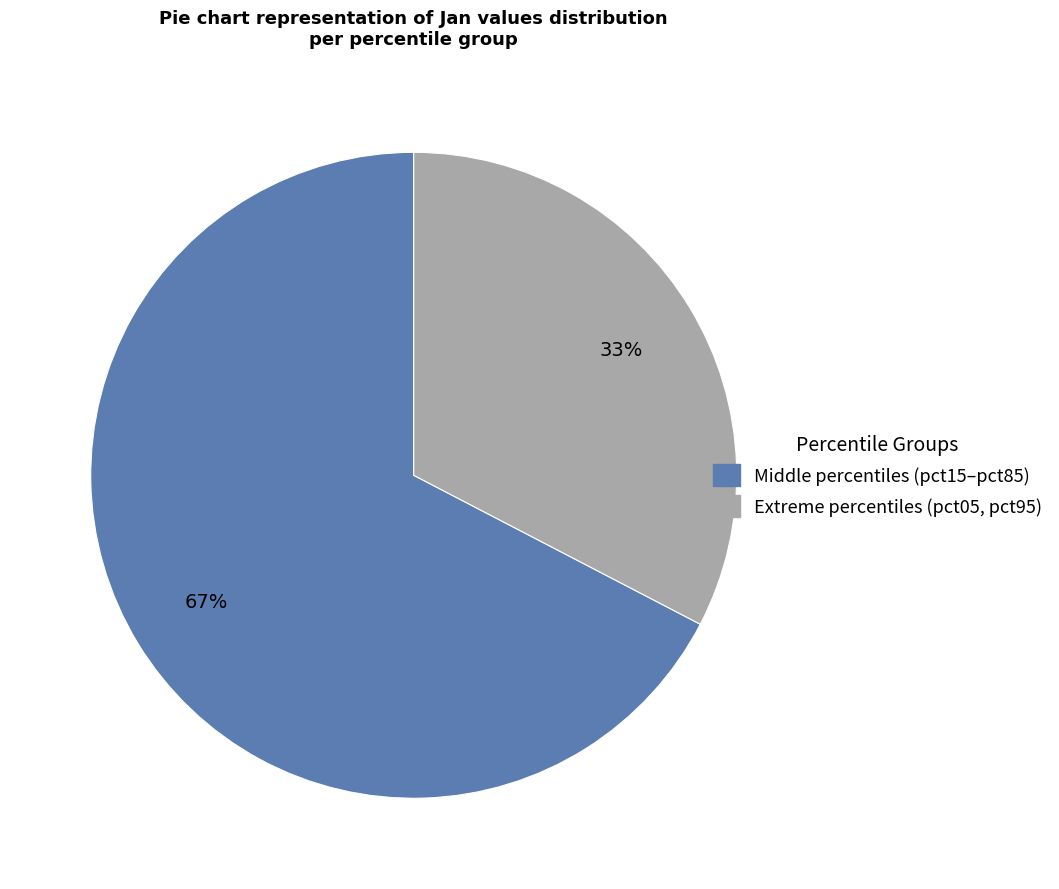

How many slices are in this pie chart?

2